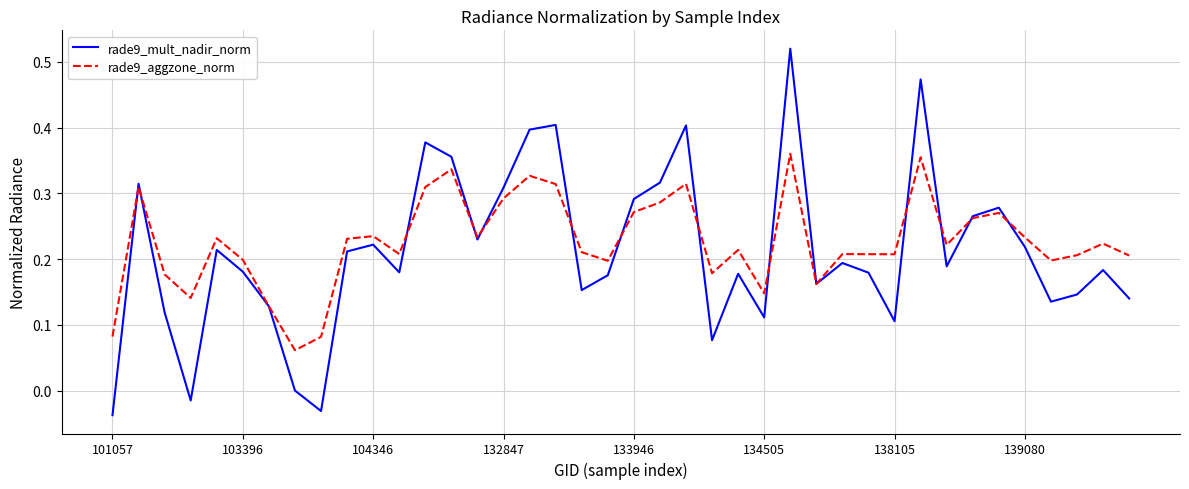

Which series has the largest range (max minus min)?

rade9_mult_nadir_norm